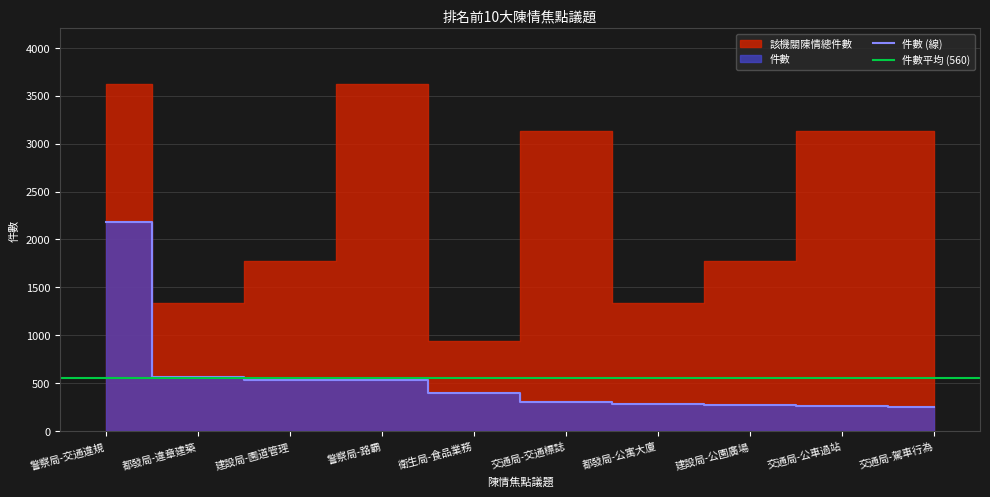

What is the average value?

560